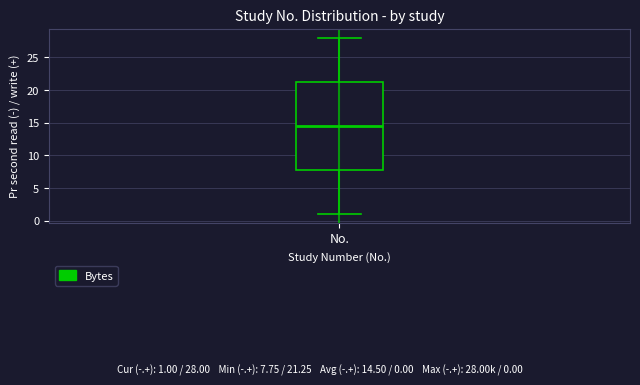

Where is the lower edge of the box for No. on the y-axis? The values are not printed on the chart, so give them approximately, as read against the axis.

8.0